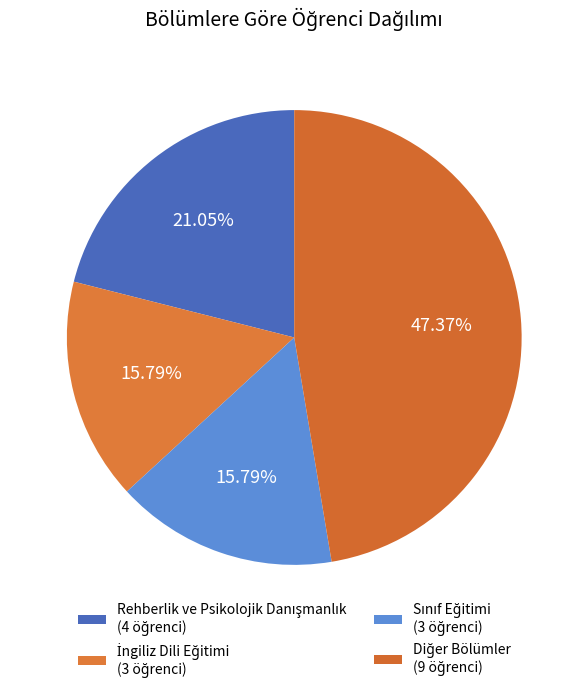

Count the number of slices in the pie.

4